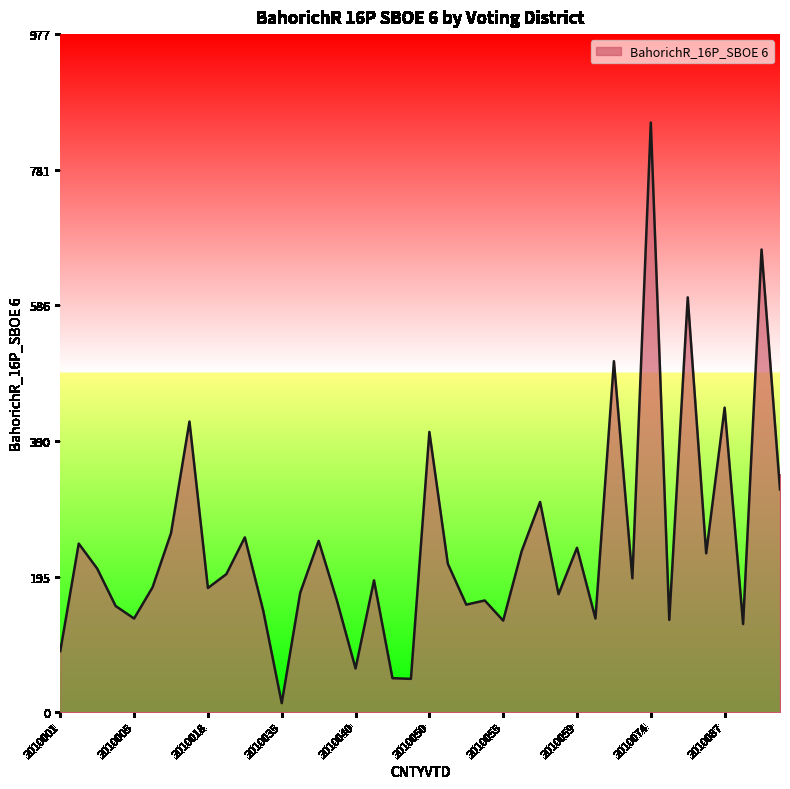

True or false: the data has more than 0 interior local peaks.

True